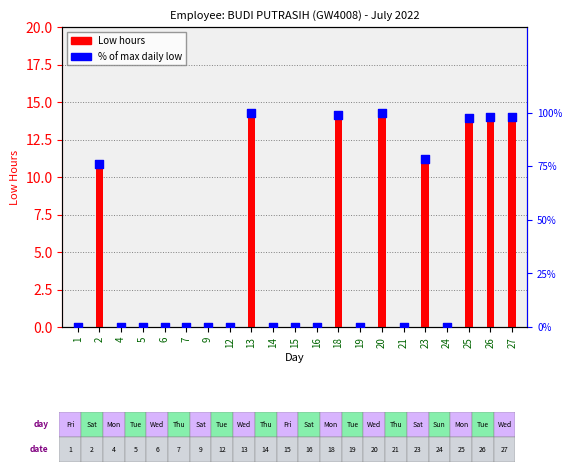

Is the value of % of max at 26 greater than the value of Low hours at 15?

Yes